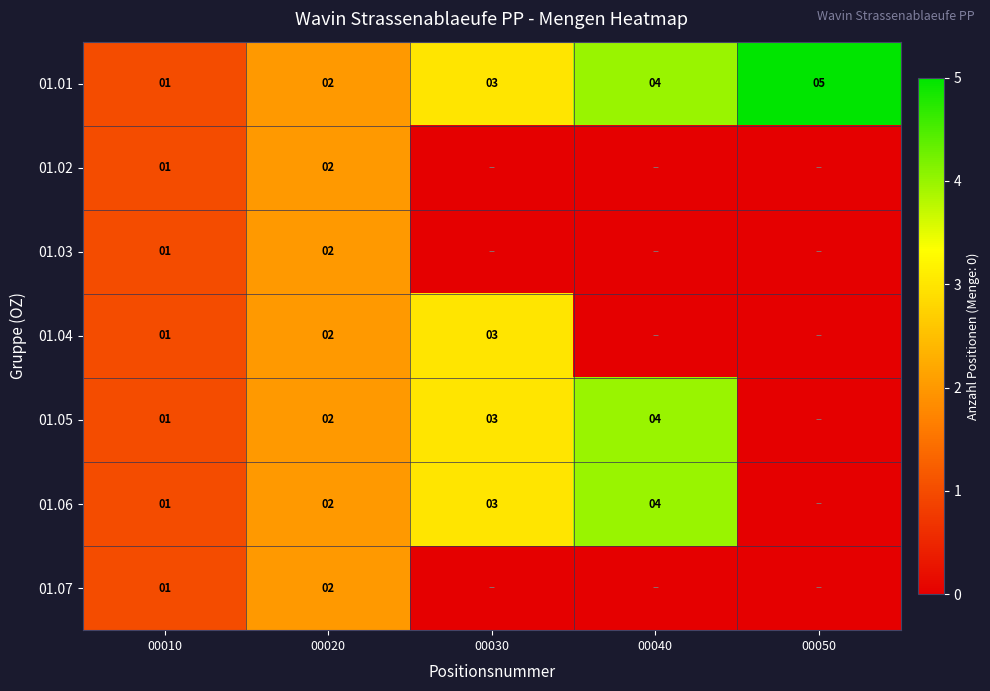

What is the total value across all series at 00020?

14